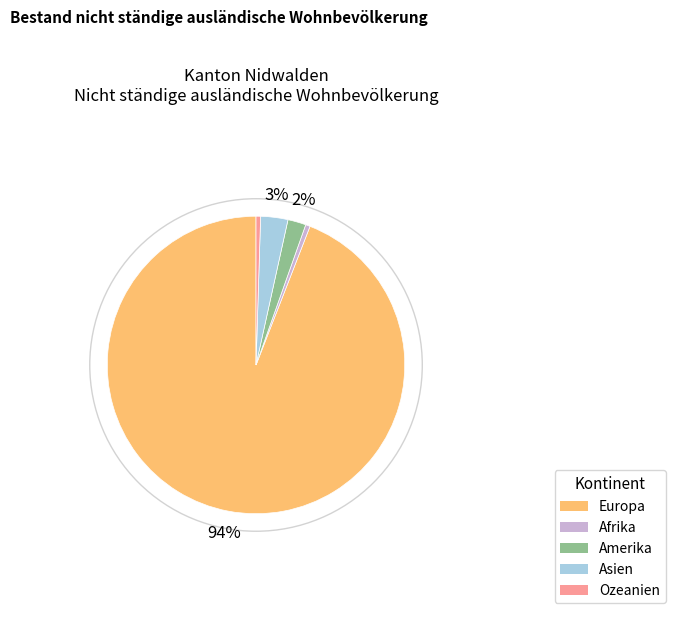

Between Asien and Amerika, which is larger?

Asien